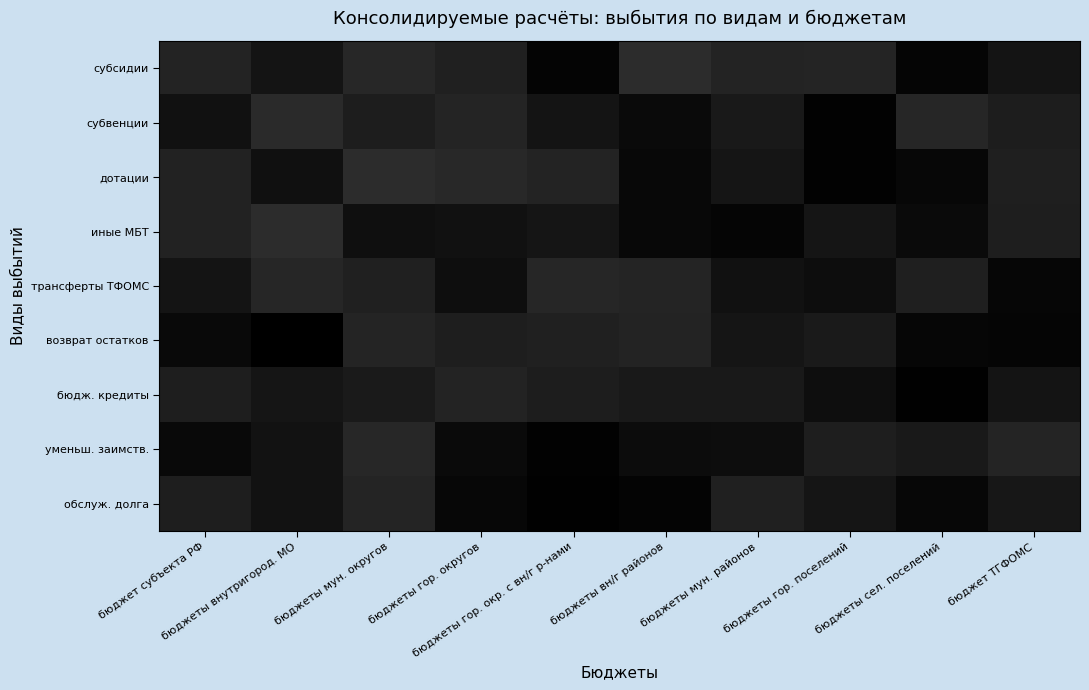

At which category does the chart reach its minimum across all series?

бюджеты внутригород. МО